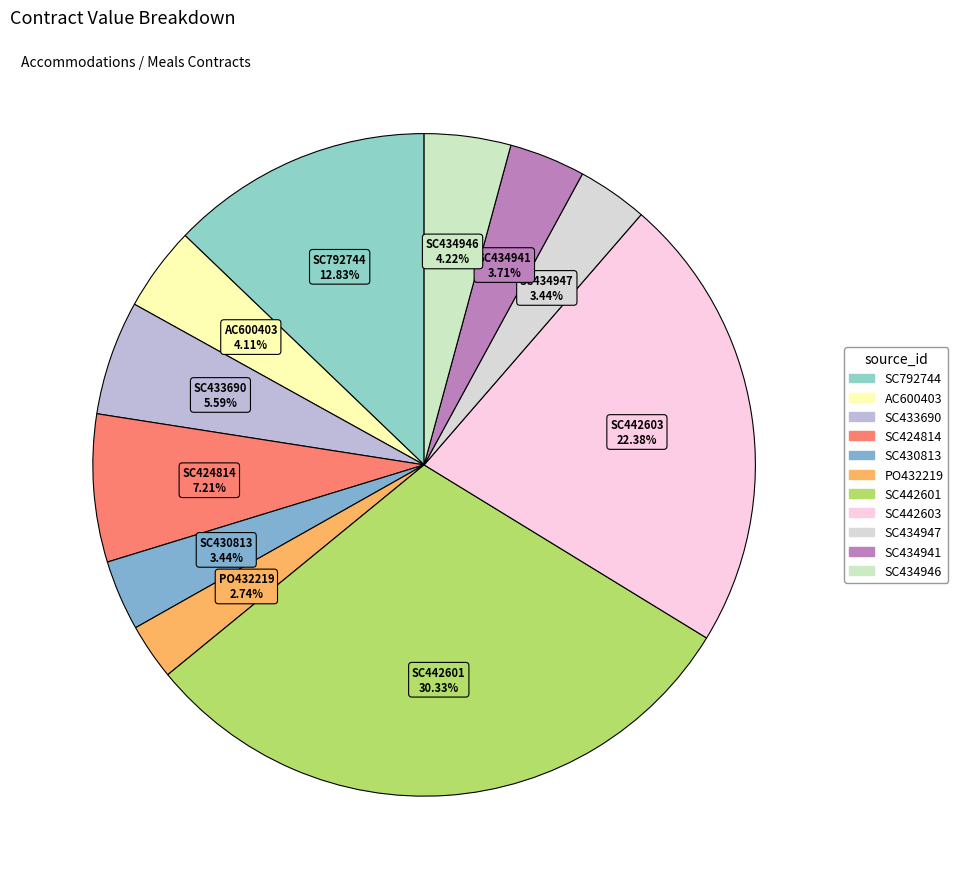

Is there a majority slice in this chart?

No